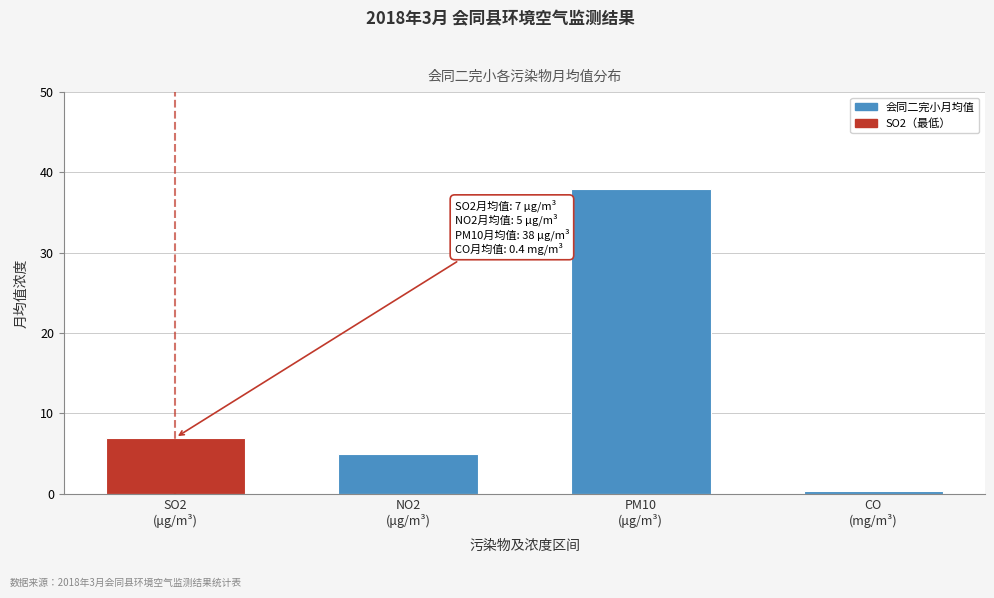

Reading left to right, transcribe all the data shown in this chart.

7.0	5.0	38.0	0.4